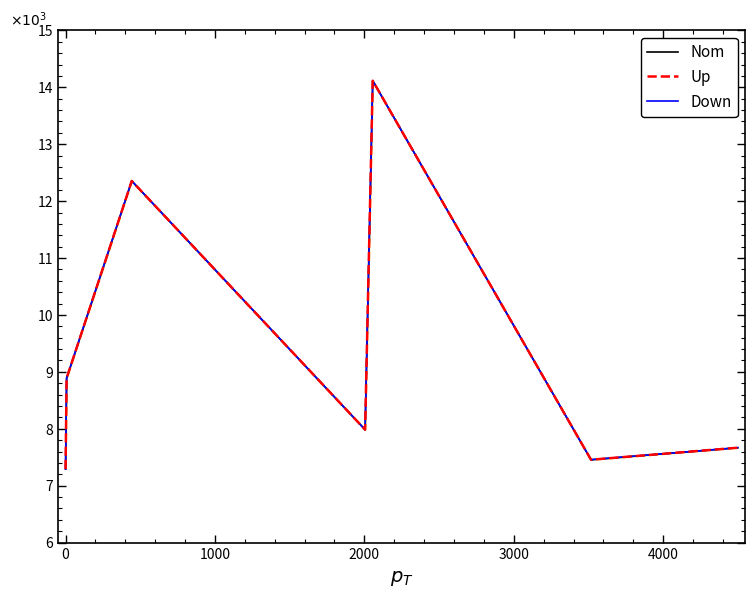

What is the label of the 2nd point from the right?

4000